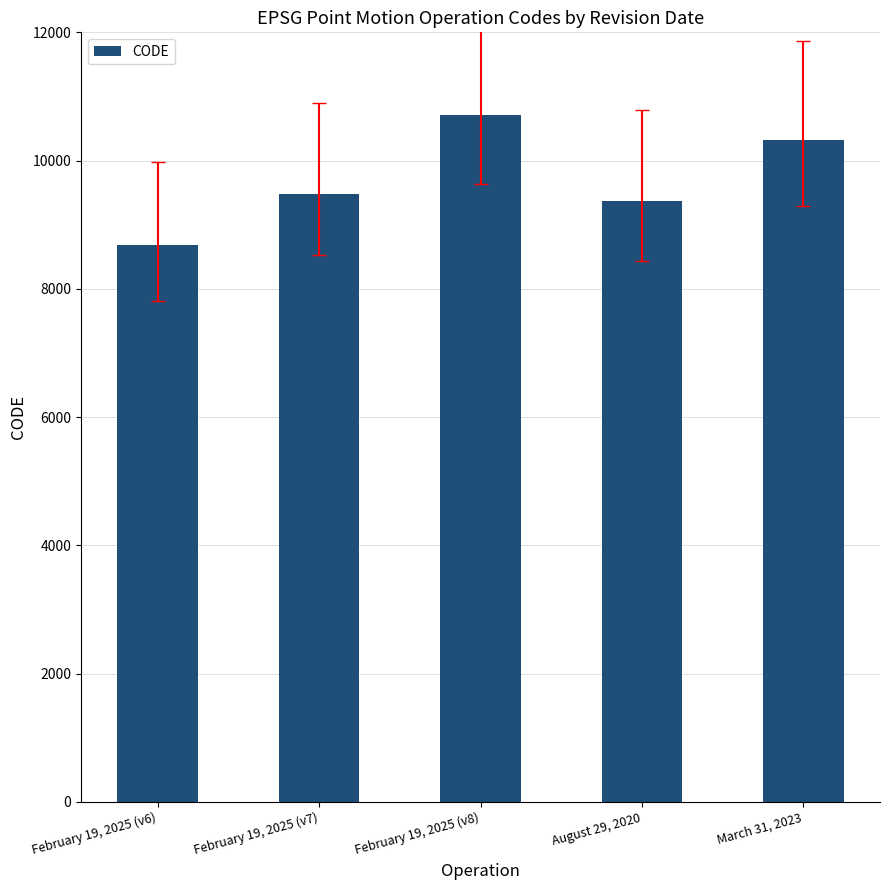

What is the change in value from February 19, 2025 (v7) to August 29, 2020?

-108